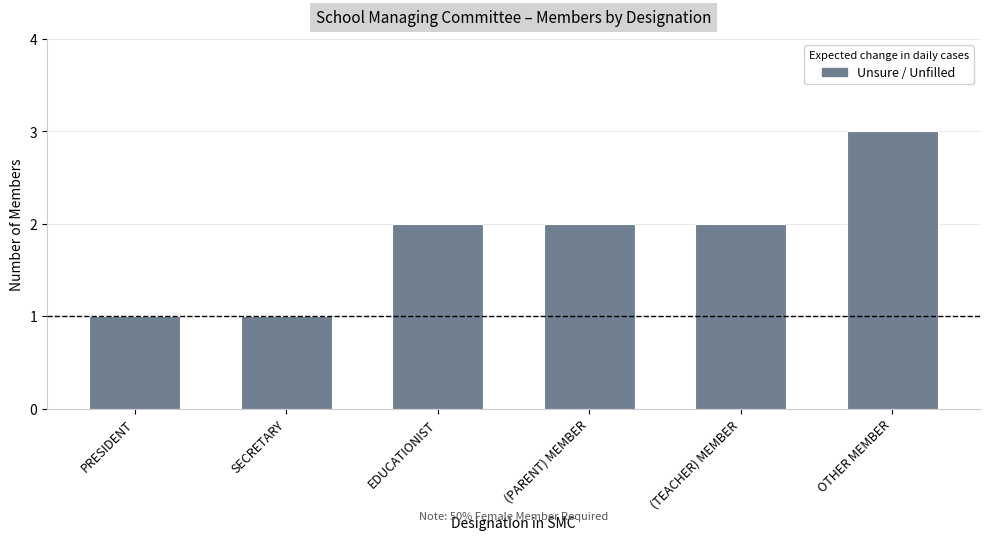

Approximately how many times larger is the value at SECRETARY compared to OTHER MEMBER?

0.3